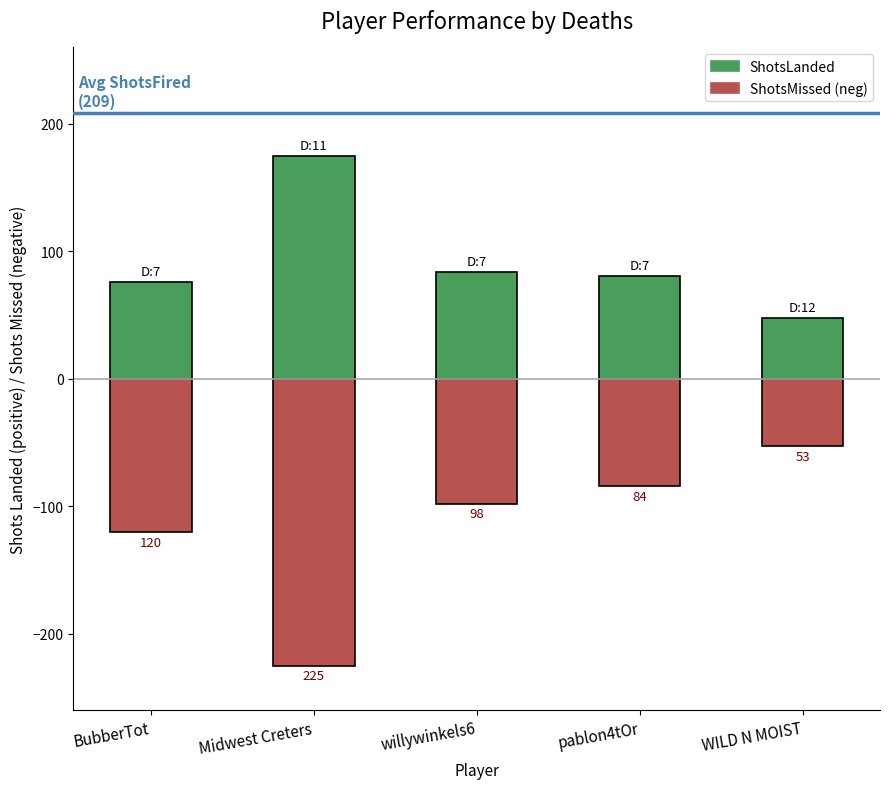

Which series has the largest total across all categories?

ShotsLanded